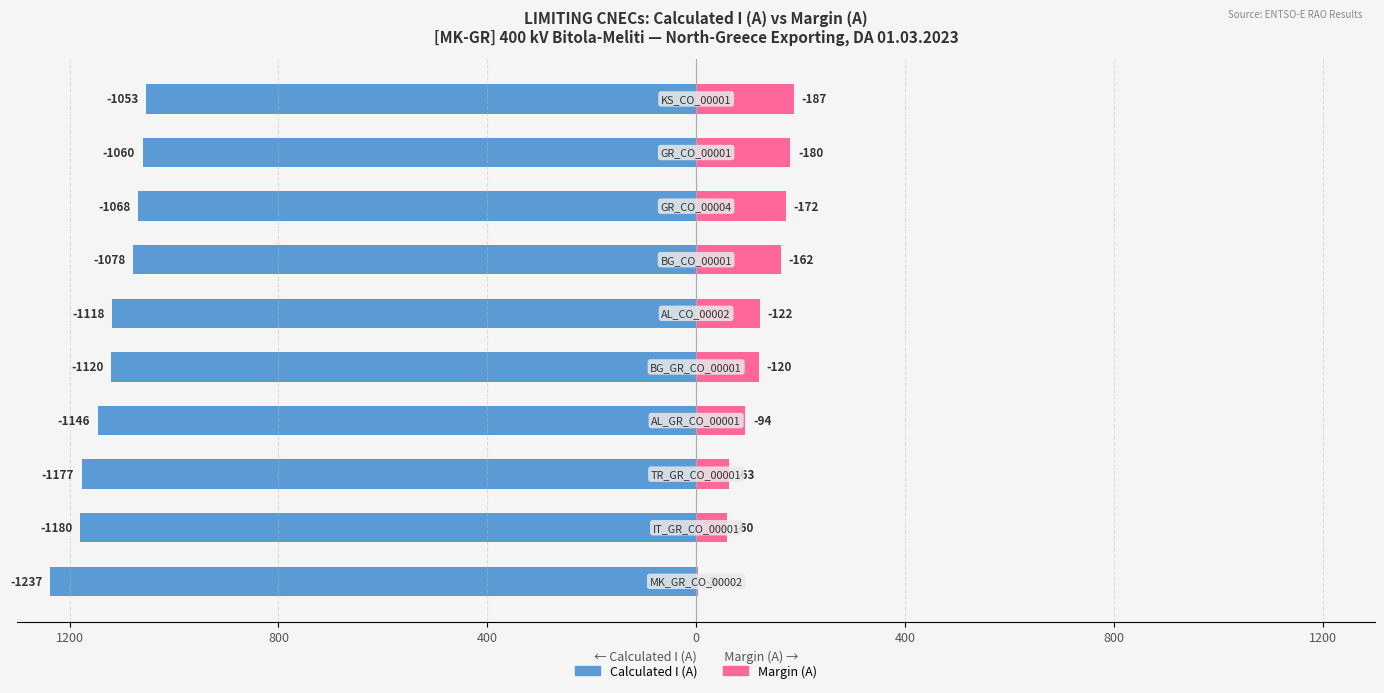

Reading right to left, transcribe all the data shown in this chart.

Calculated I (A): -1053	-1060	-1068	-1078	-1118	-1120	-1146	-1177	-1180	-1237
Margin (A): 187	180	172	162	122	120	94	63	60	3